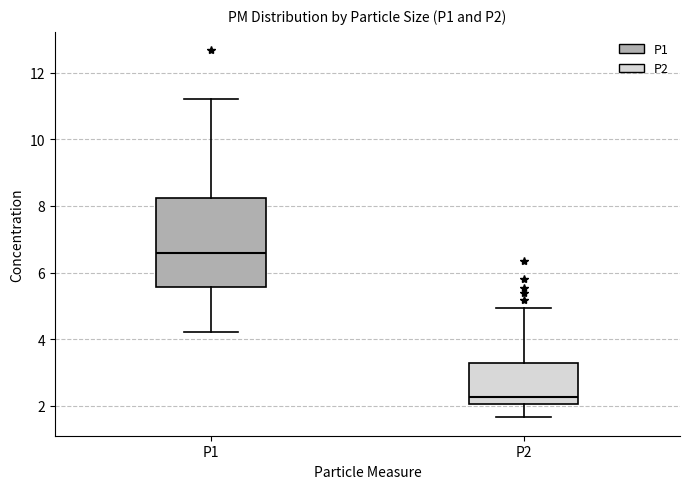

Which box is the tallest, from its lower edge to its upper edge?

P1